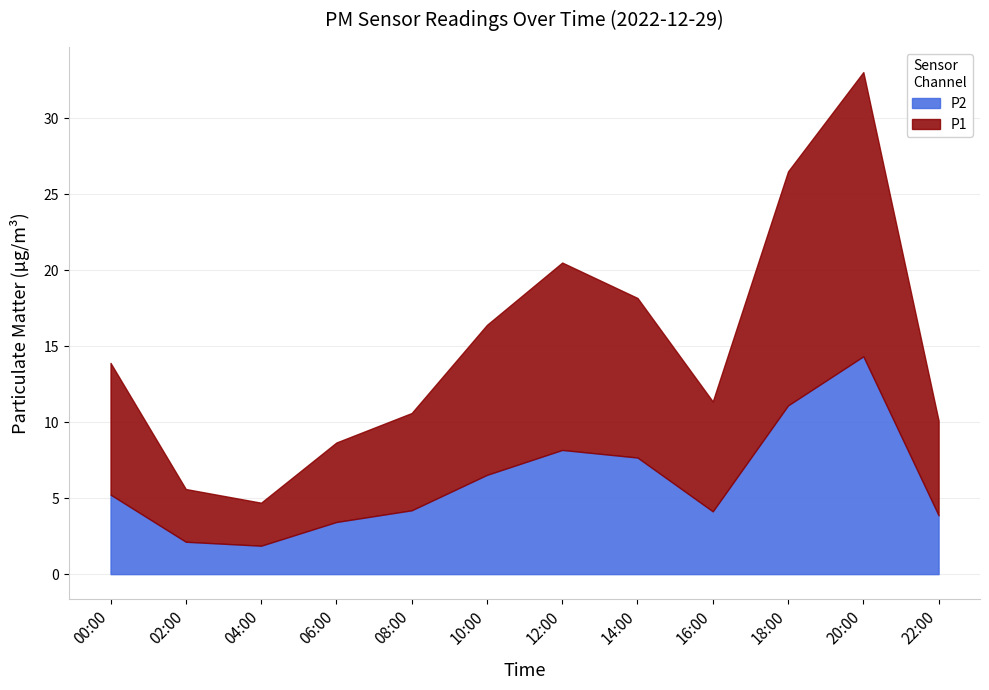

The value of P2 at 00:00 is 5.2. True or false?

True